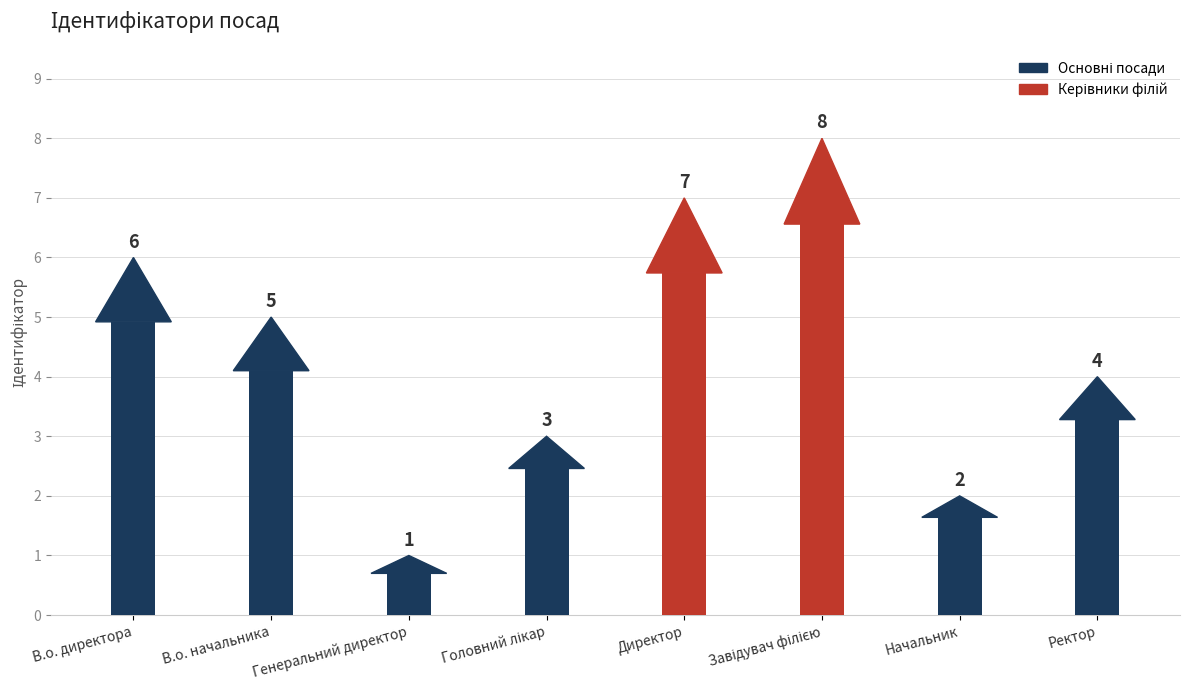

What is the difference between the values at Головний лікар and Ректор?

1